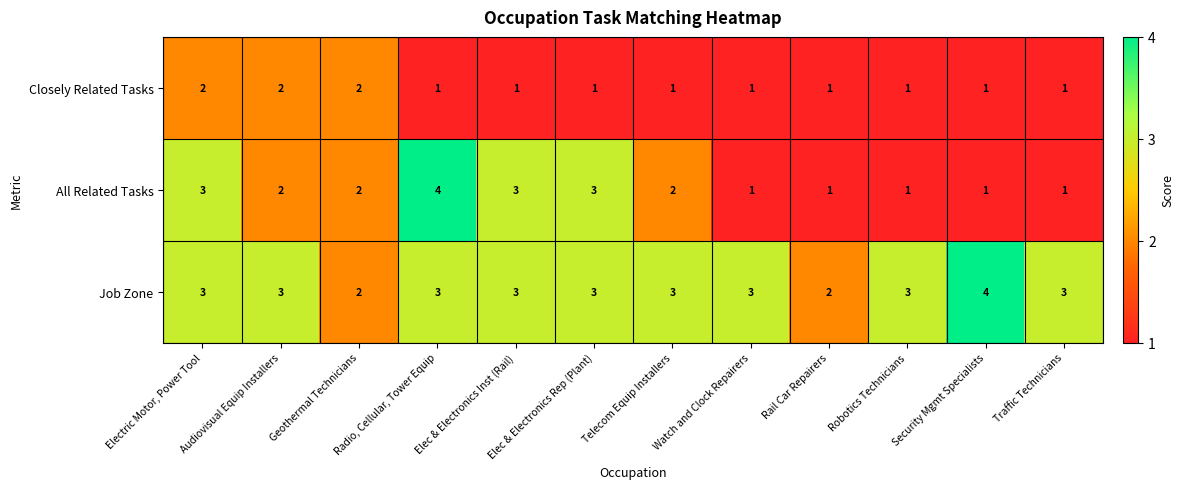

What is the difference between the highest and lowest values at Robotics Technicians?

2